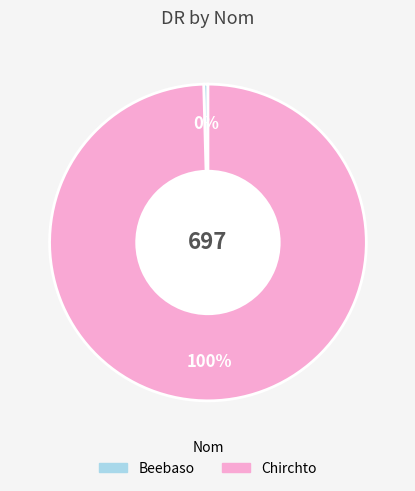

Which category has the biggest portion of the pie?

Chirchto